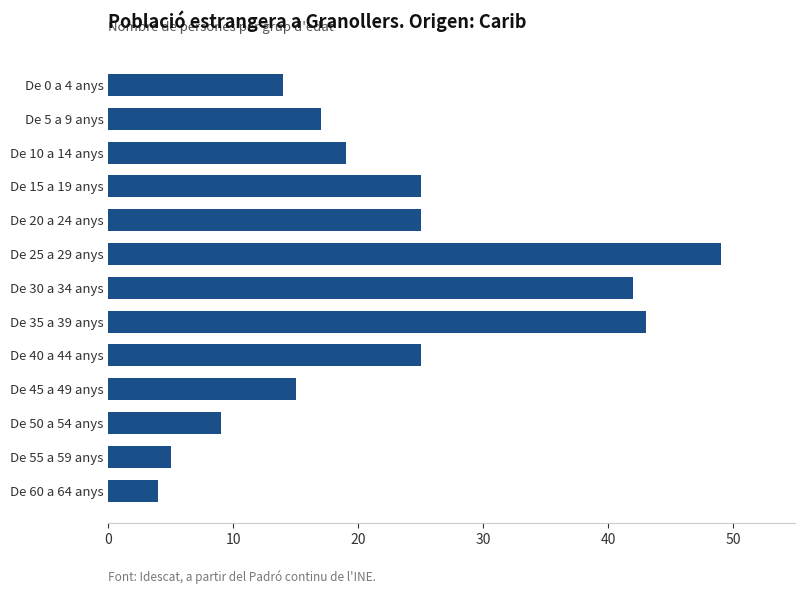

Reading bottom to top, extract all data points from this chart.

4	5	9	15	25	43	42	49	25	25	19	17	14